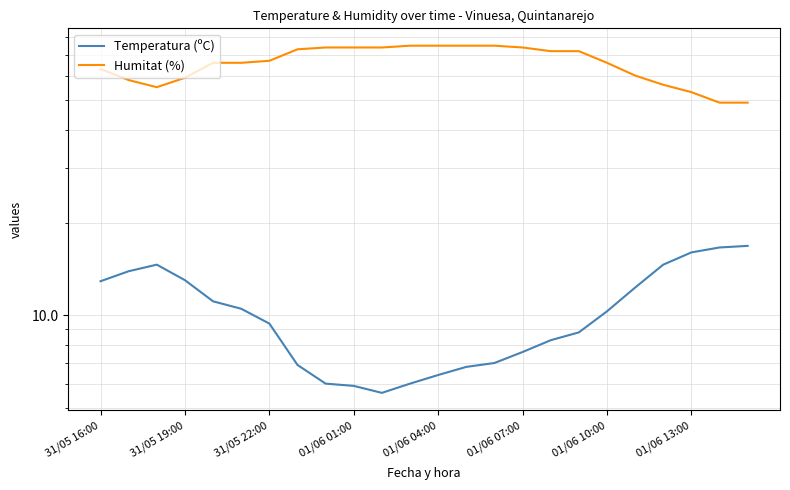

At which category is the sum across all series the highest?

14